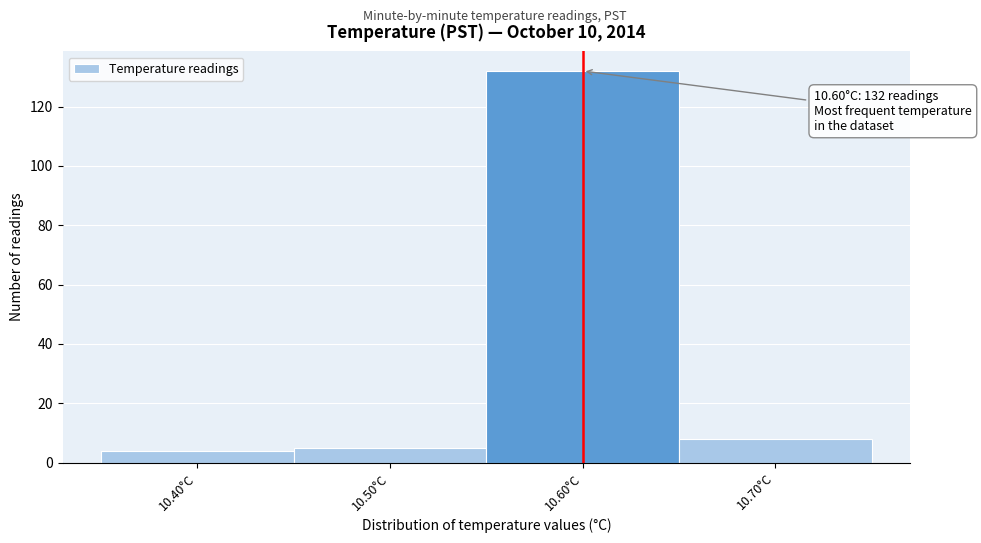

Which range on the x-axis has the tallest bar?

10.55 to 10.65